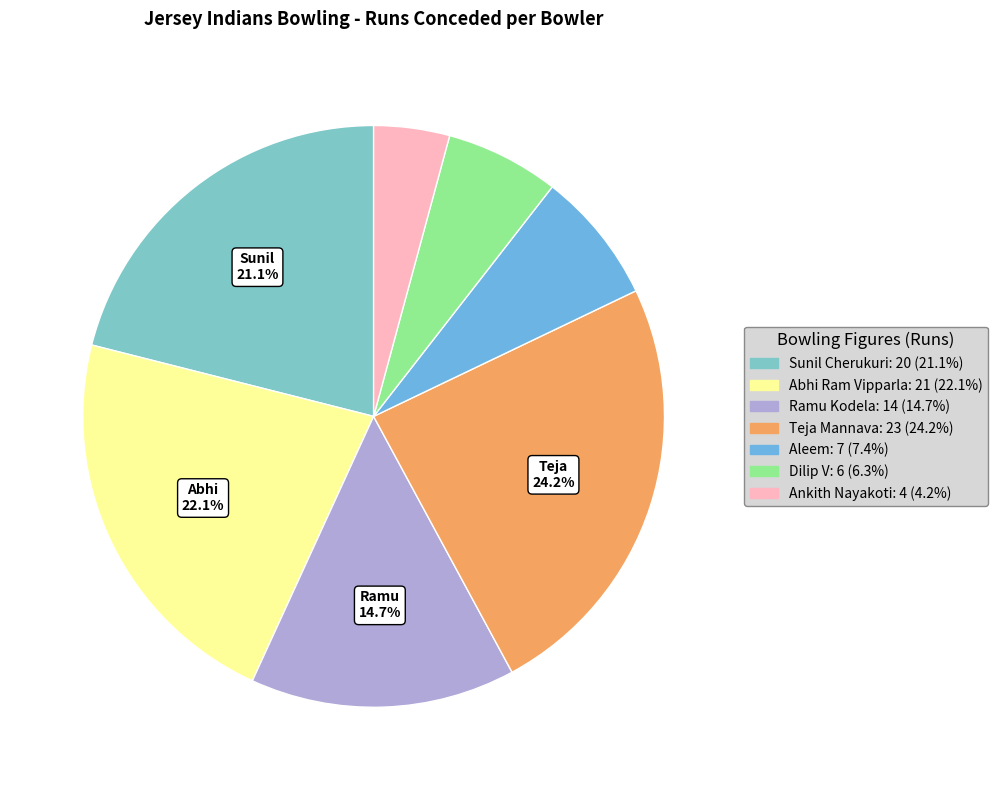

What is the largest slice in the pie chart?

Teja Mannava